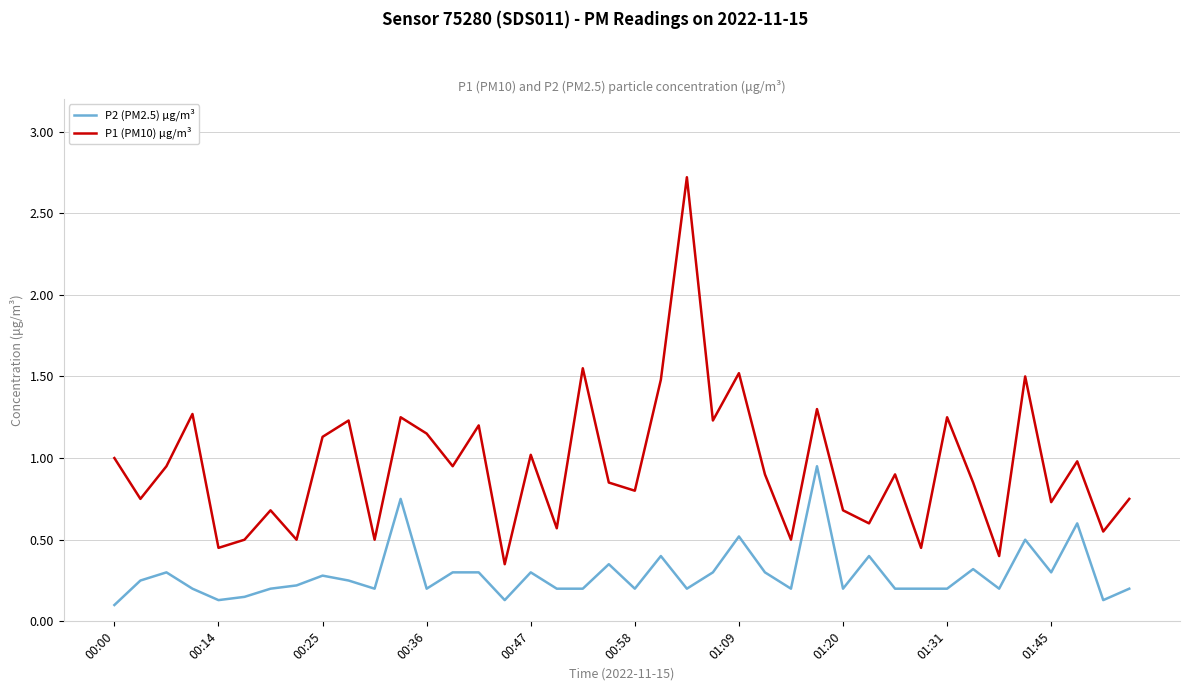

List the series in order of their overall mean, highest first.

P1 (PM10) μg/m³, P2 (PM2.5) μg/m³